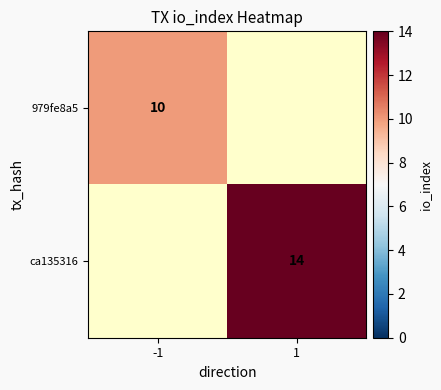

The value of 979fe8a5 at -1 is 10. True or false?

True